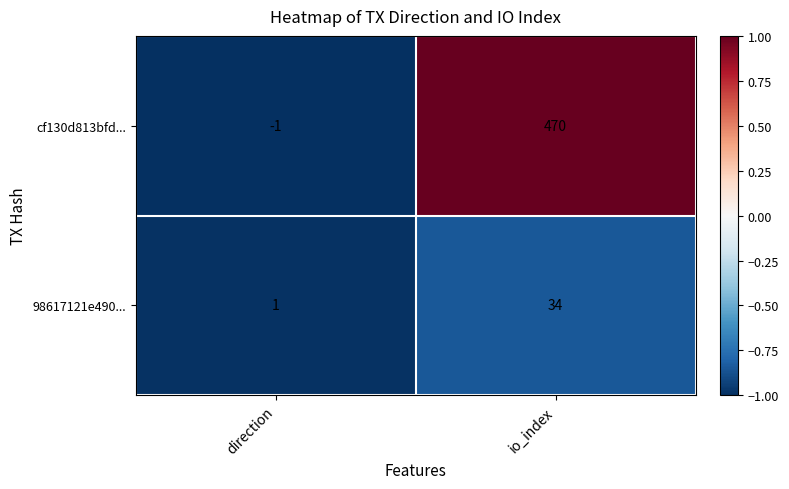

At how many categories does at least one series exceed 0?

2